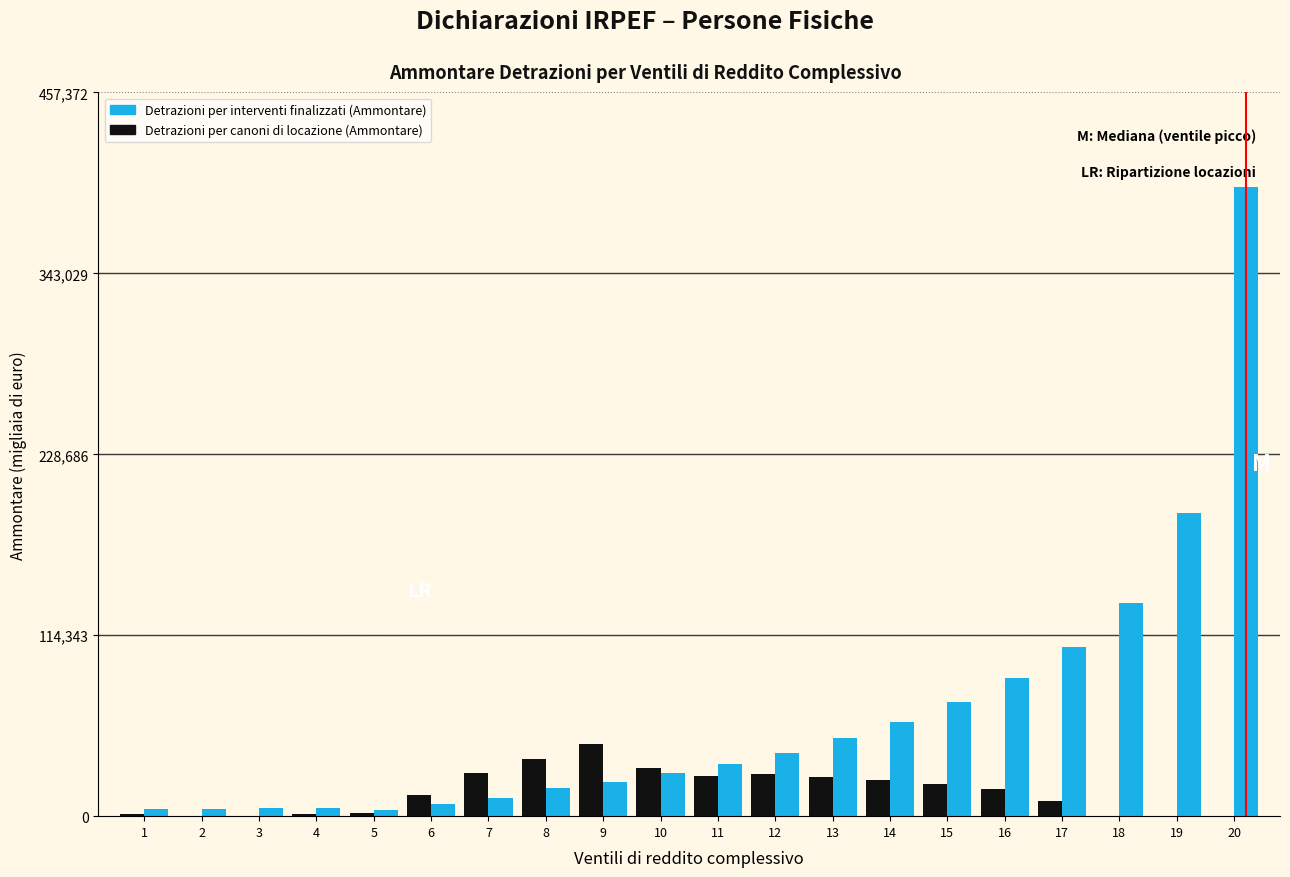

What is the sum of all Detrazioni per interventi finalizzati (Ammontare) values?

1282230